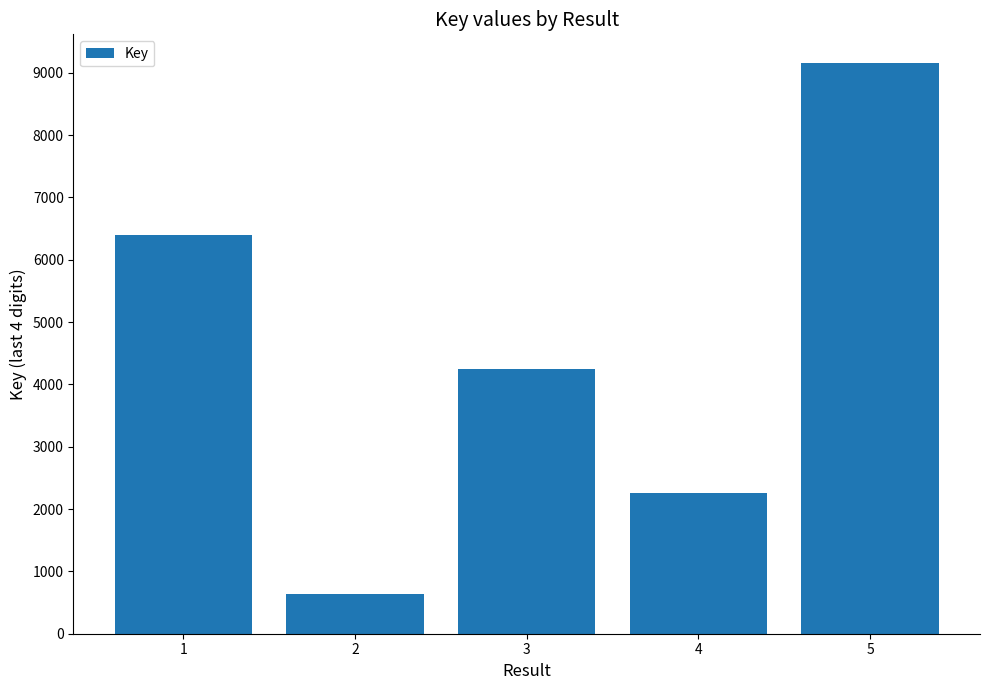

Reading right to left, transcribe all the data shown in this chart.

9157	2254	4247	645	6392